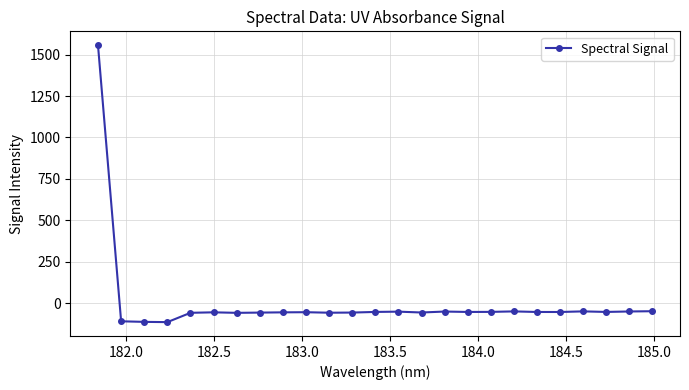

True or false: the data has more than 0 interior local peaks.

True